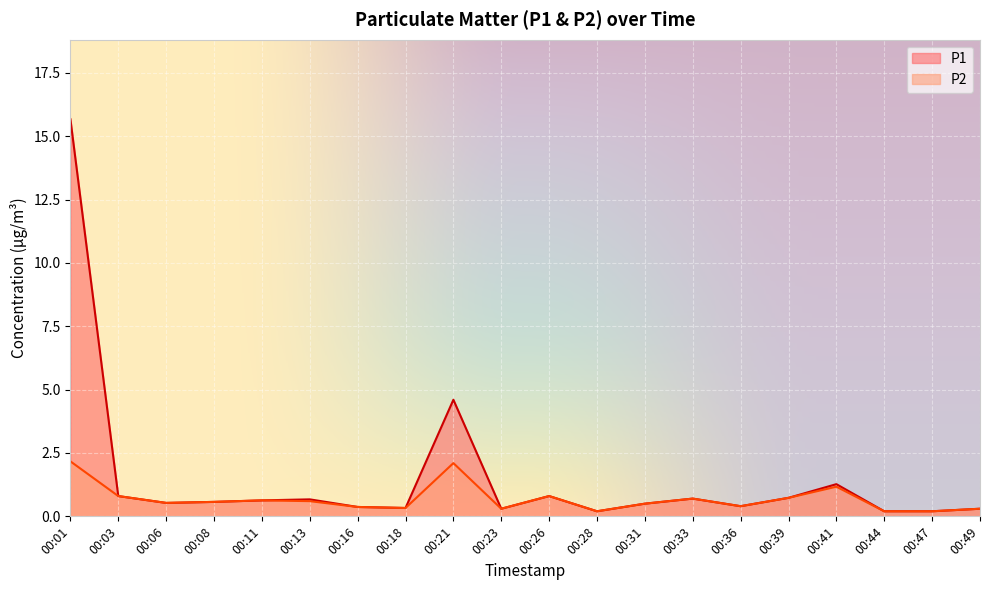

The P1 series shows 0.5 at 00:31. True or false?

True